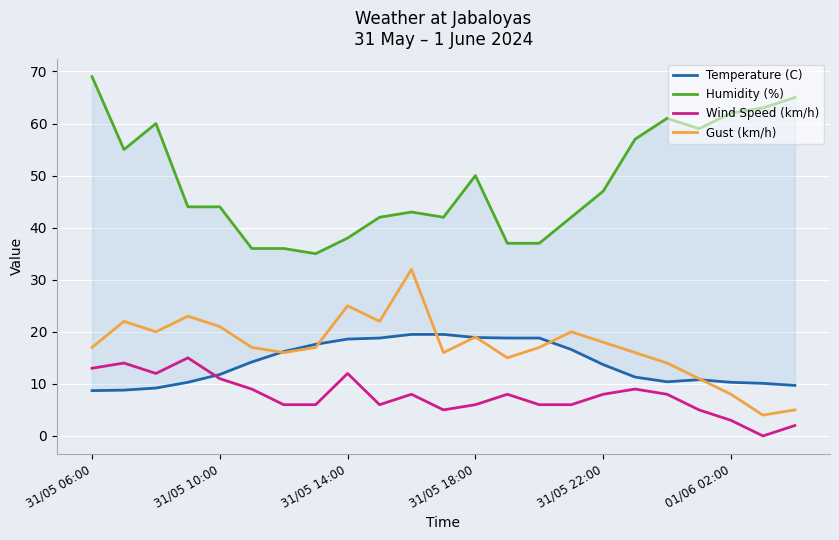

What is the total value across all series at 11?

82.5